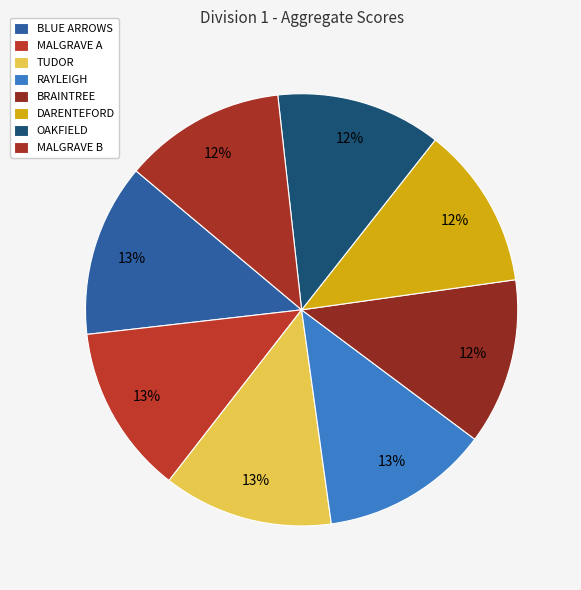

Which has a higher value, BLUE ARROWS or MALGRAVE B?

BLUE ARROWS